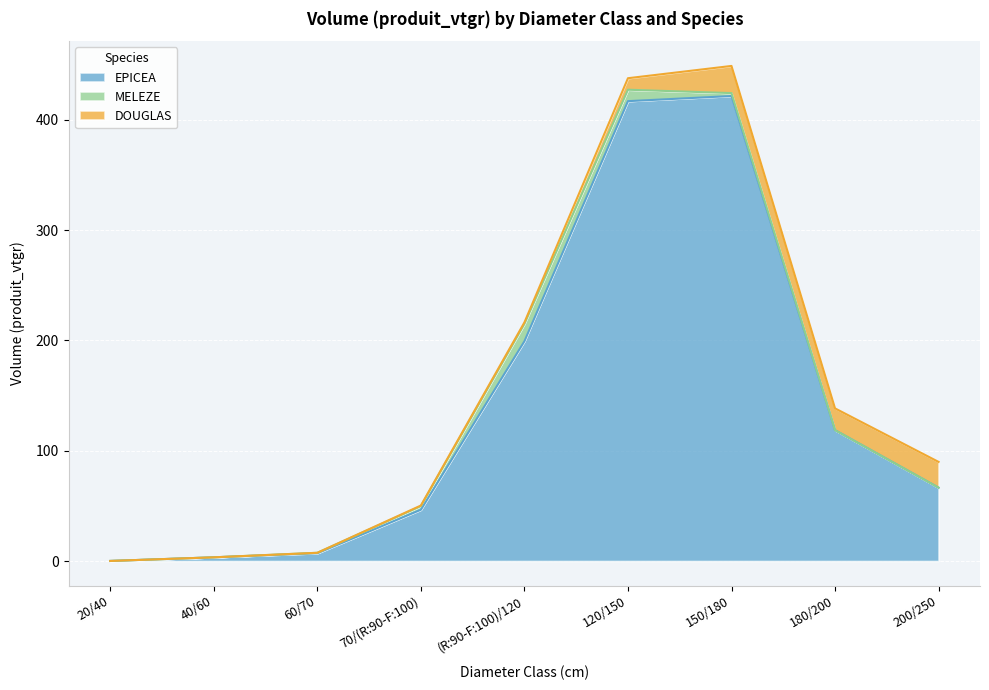

Reading left to right, what are all the values shown in this chart?

EPICEA: 0.1	3.4	7.1	46.5	199.2	416.8	421.5	118.6	66.5
MELEZE: 0.0	0.0	0.4	3.3	15.7	10.4	2.7	0.0	0.0
DOUGLAS: 0.0	0.0	0.0	0.6	1.4	10.4	24.6	19.7	23.4